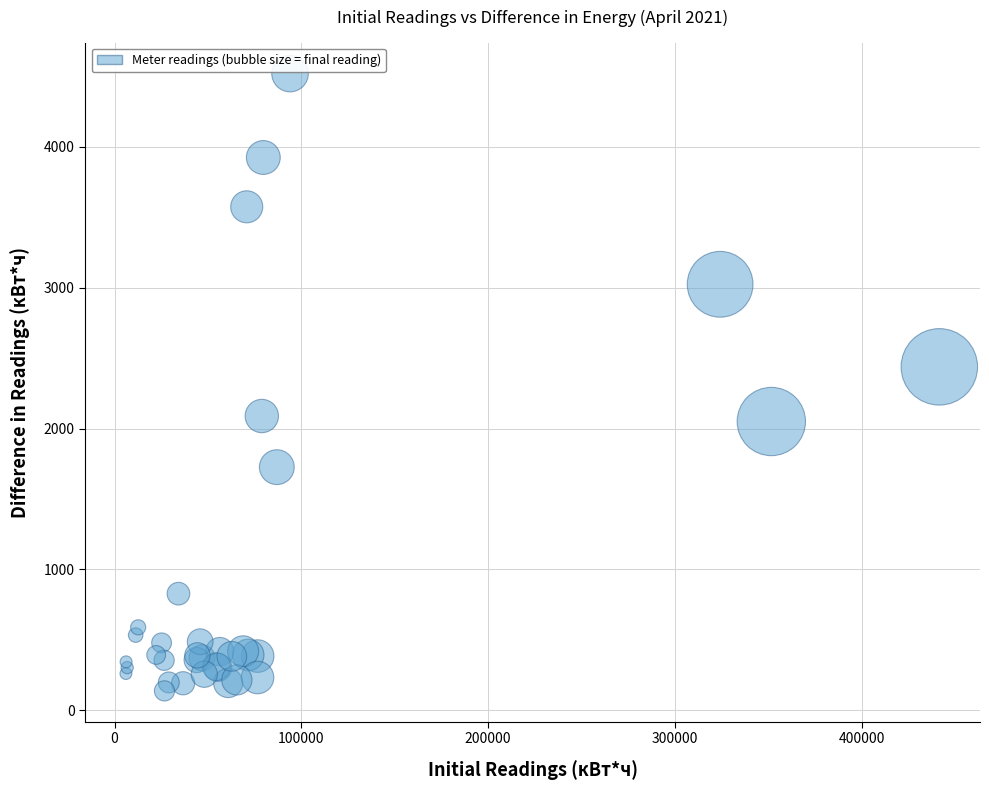

What Y value in the scatter plot is closest to 2329?

2438